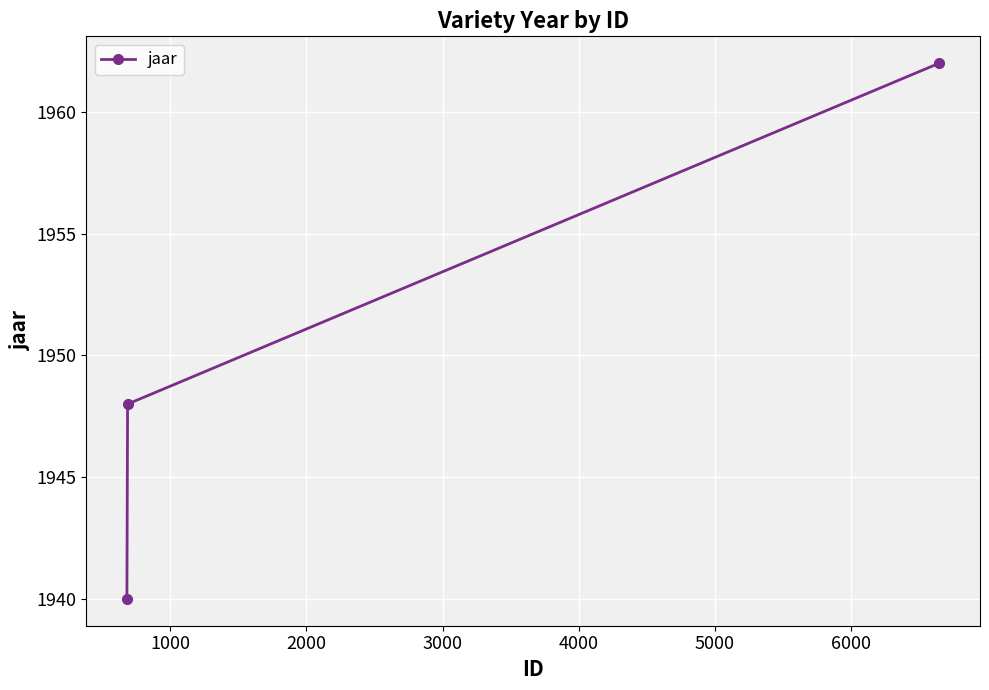

Reading left to right, what are all the values shown in this chart?

1940	1948	1962